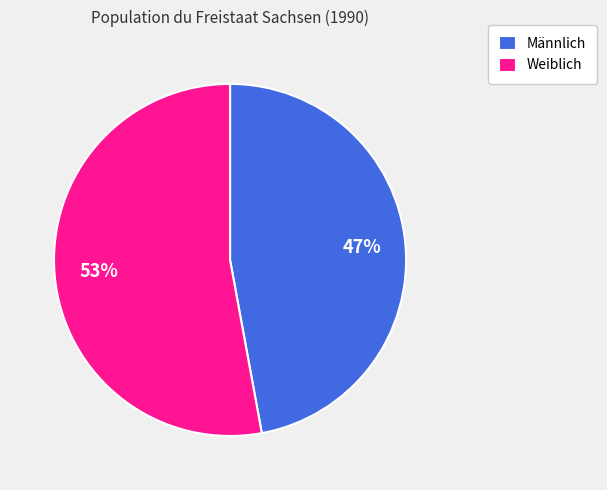

Is the sum of Männlich and Weiblich greater than half?

Yes